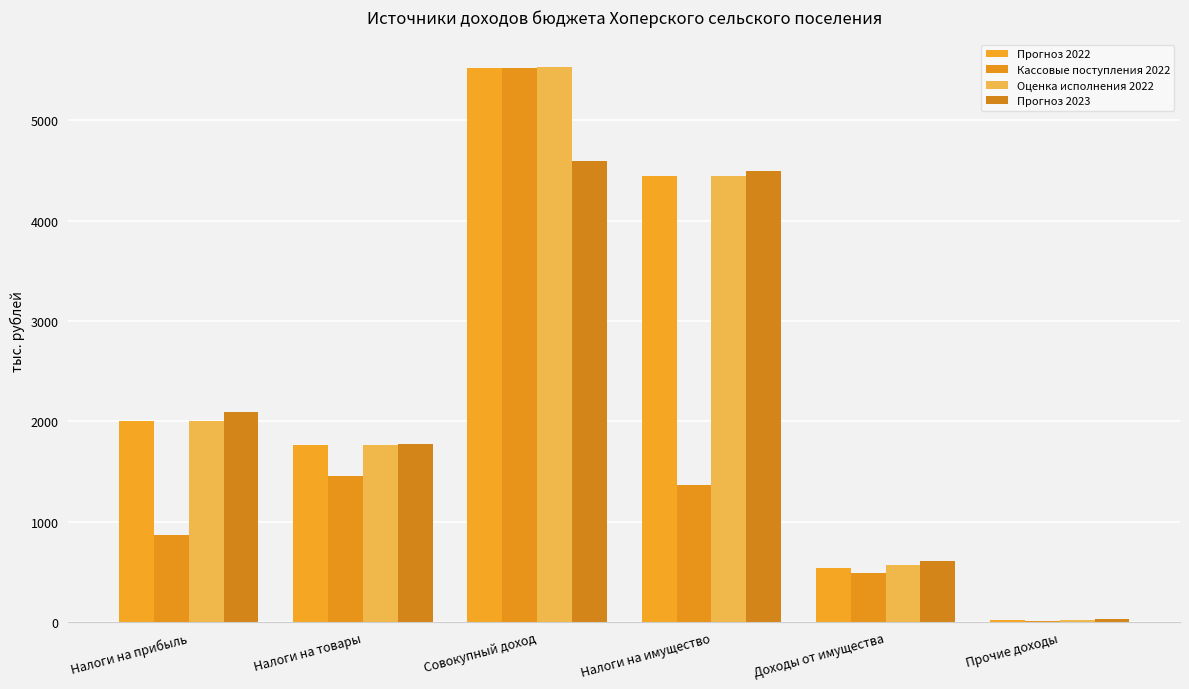

What is the difference between the second highest and minimum values in the Кассовые поступления 2022 series?

1440.1